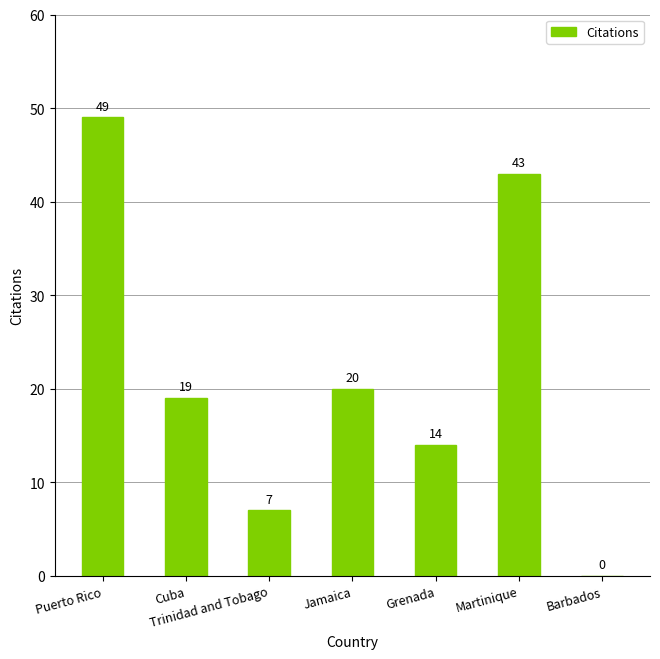

Where is the data nearest to the value 24?

Jamaica